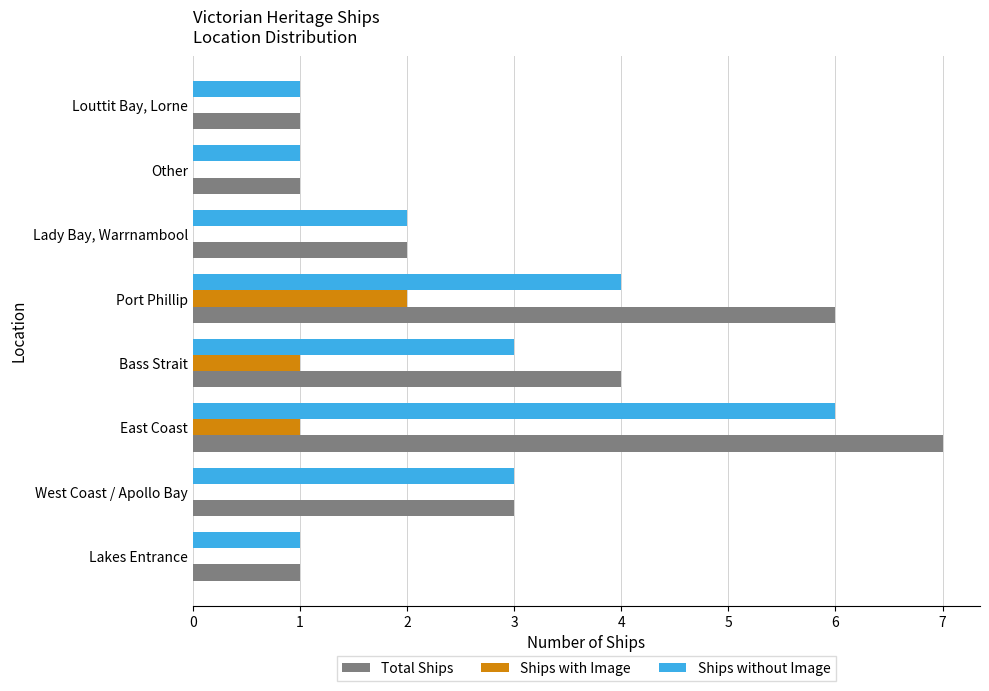

What is the sum of all Total Ships values?

25